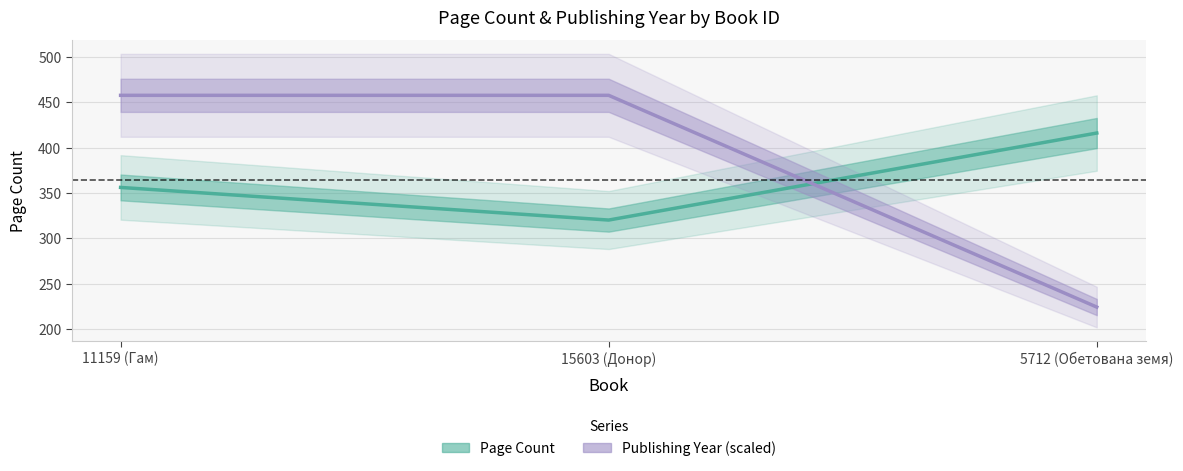

Which series has the largest total across all categories?

Publishing Year (scaled)